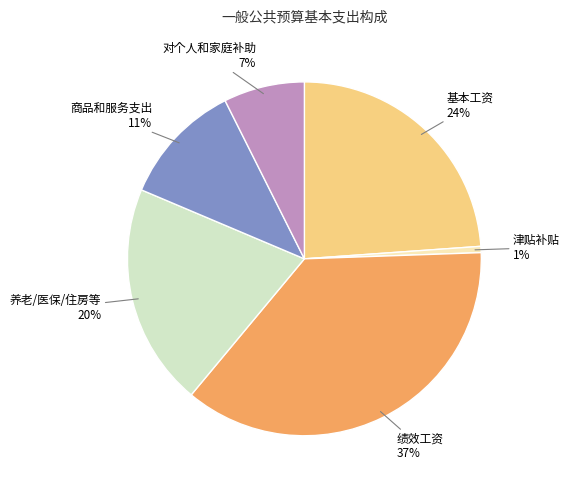

Count the number of slices in the pie.

6